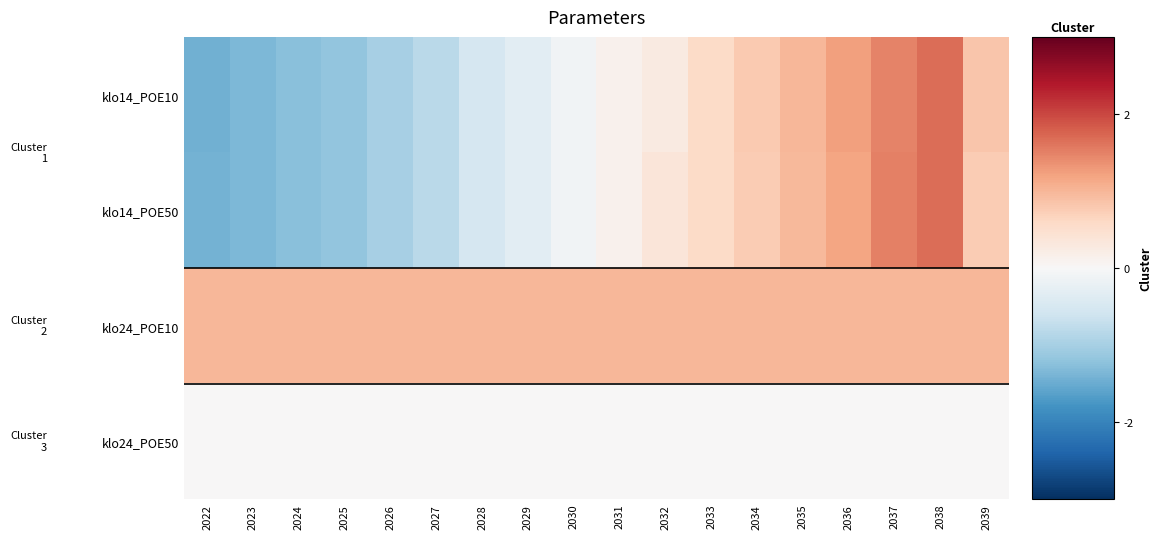

At 2023, list the series in order from largest to smallest.

klo24_POE10, klo24_POE50, klo14_POE50, klo14_POE10